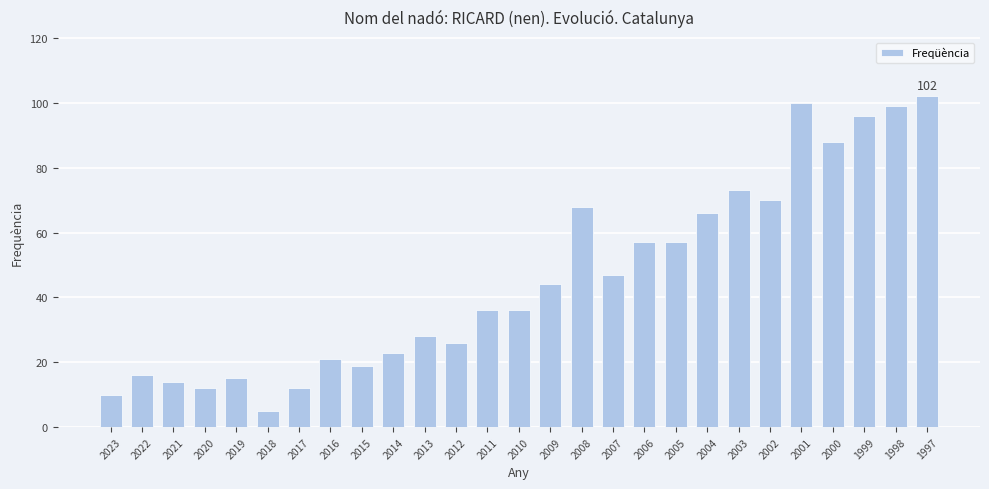

True or false: the data shows 47 at 2007.

True